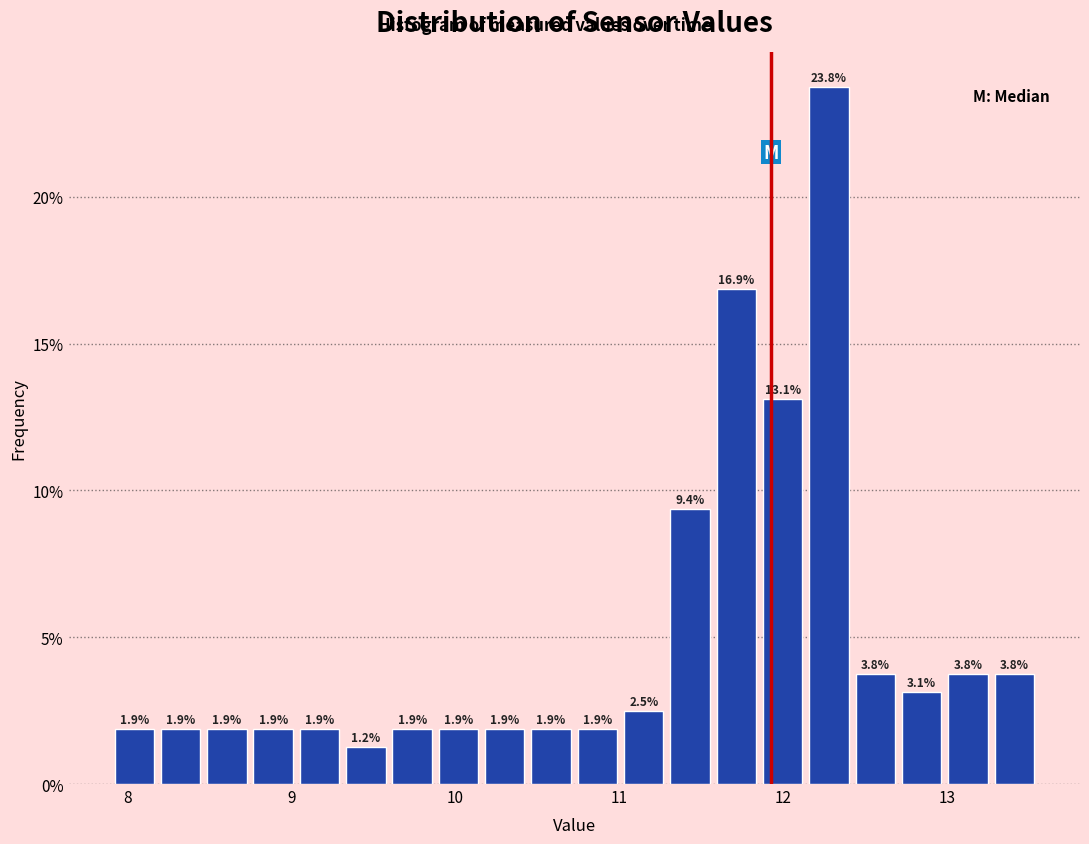

Read against the x-axis, roughly where is the centre of the tallest bar?

12.3